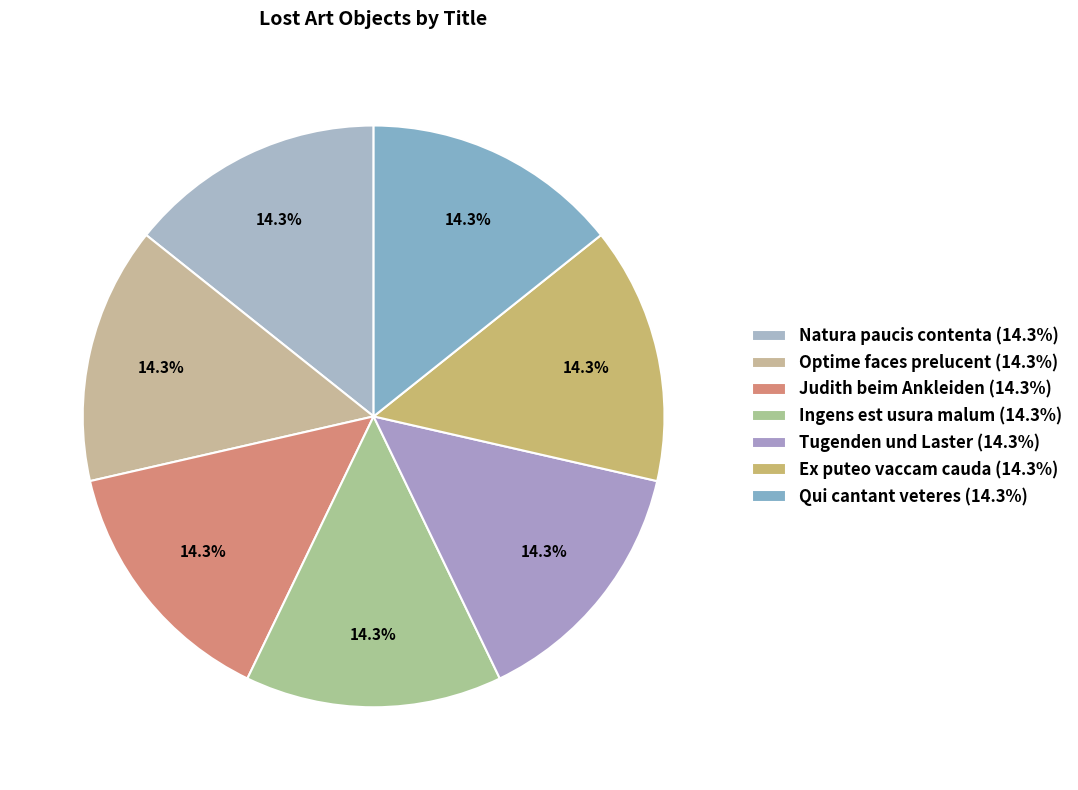

To the nearest percent, what percentage of the pie is Tugenden und Laster?

14%